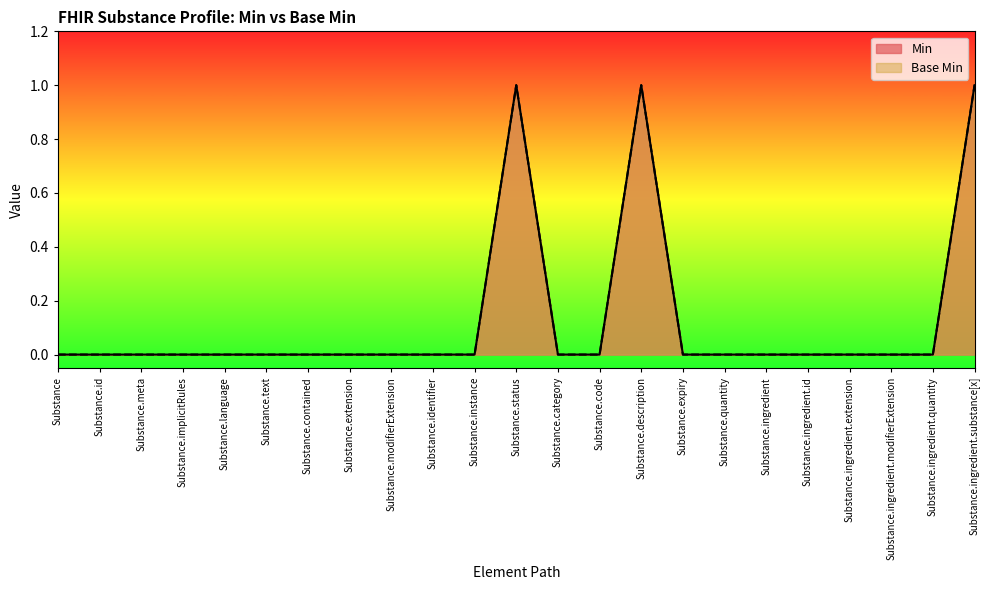

Which label corresponds to the smallest value in the chart?

Substance